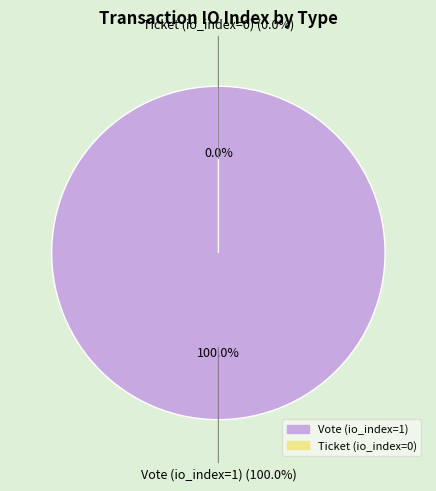

How much of the chart is everything except Ticket (io_index=0)?

100.0%